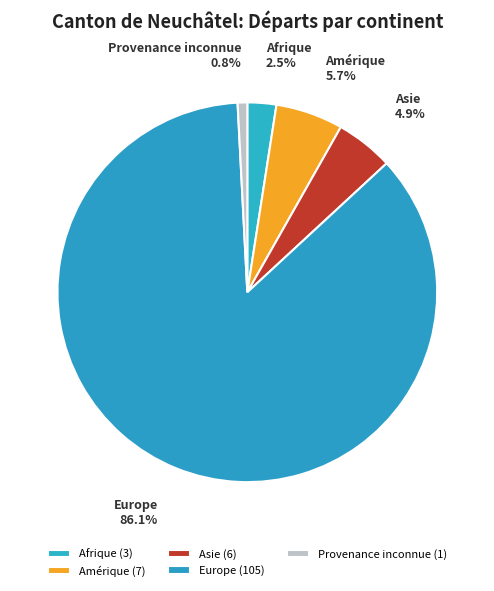

Rank the categories by value from highest to lowest.

Europe, Amérique, Asie, Afrique, Provenance inconnue